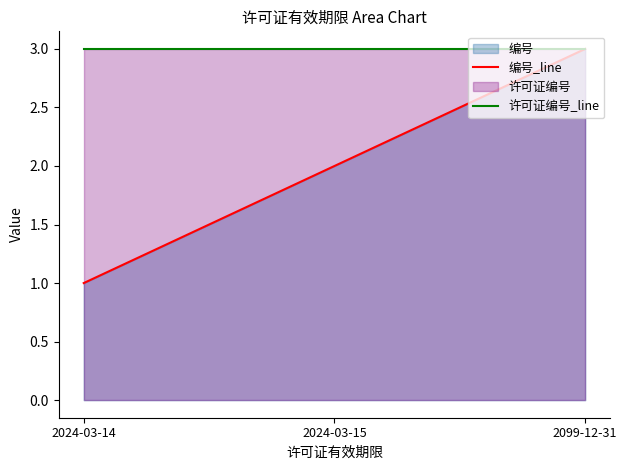

Which category has the lowest value in the 编号_line series?

2024-03-14